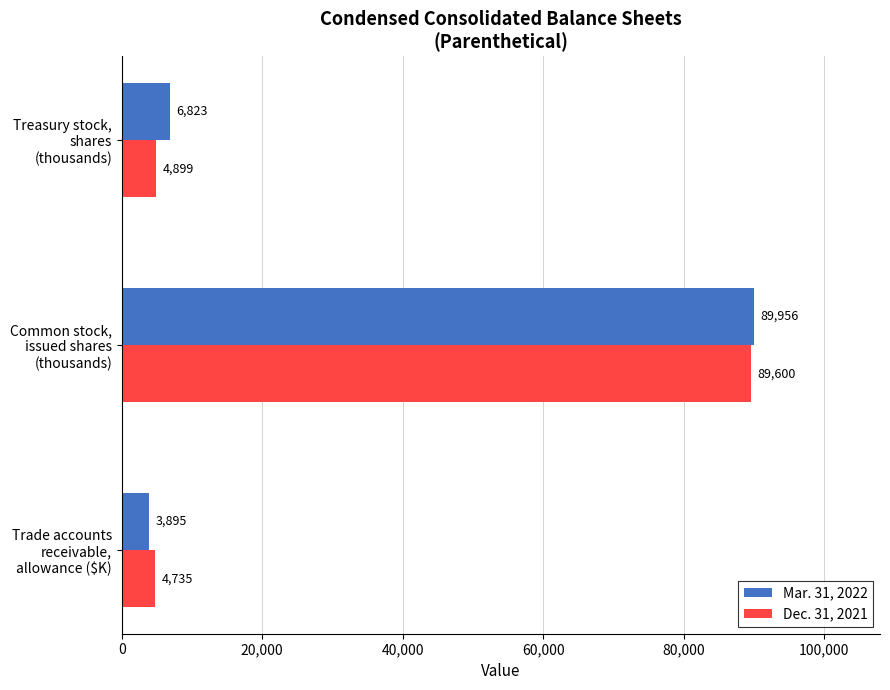

What is the minimum value shown in the chart?

3895